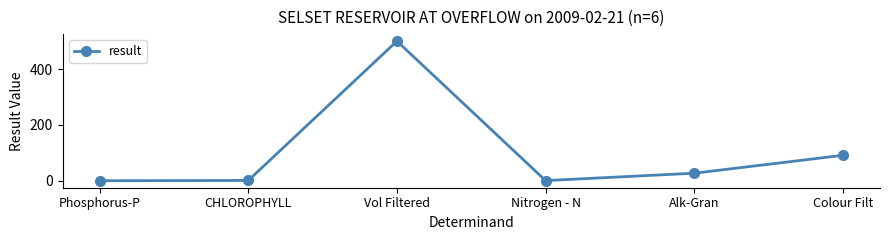

Is it true that the value at Colour Filt is 91.0?

True